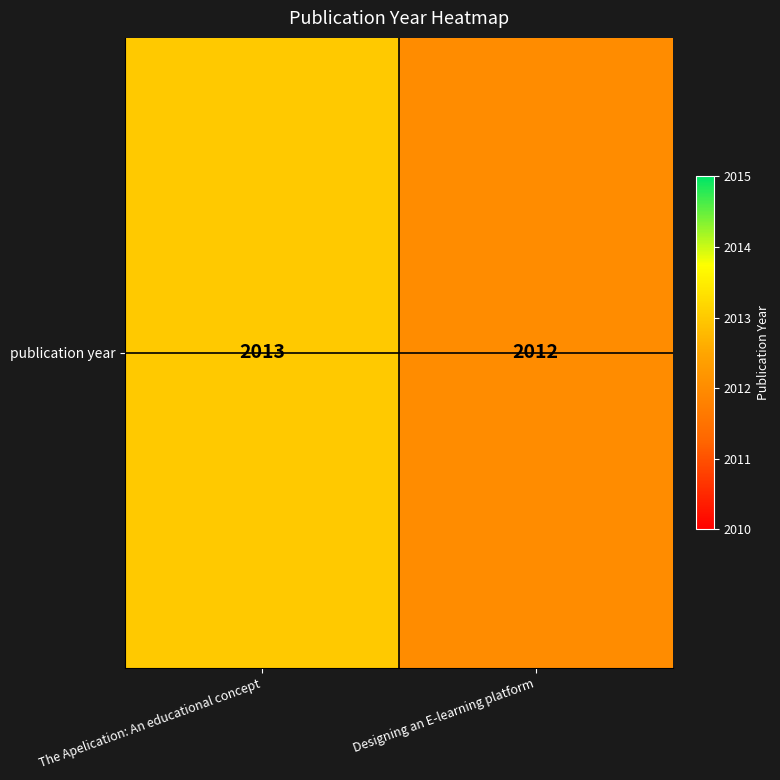

True or false: the data shows 2013 at The Apelication: An educational concept.

True